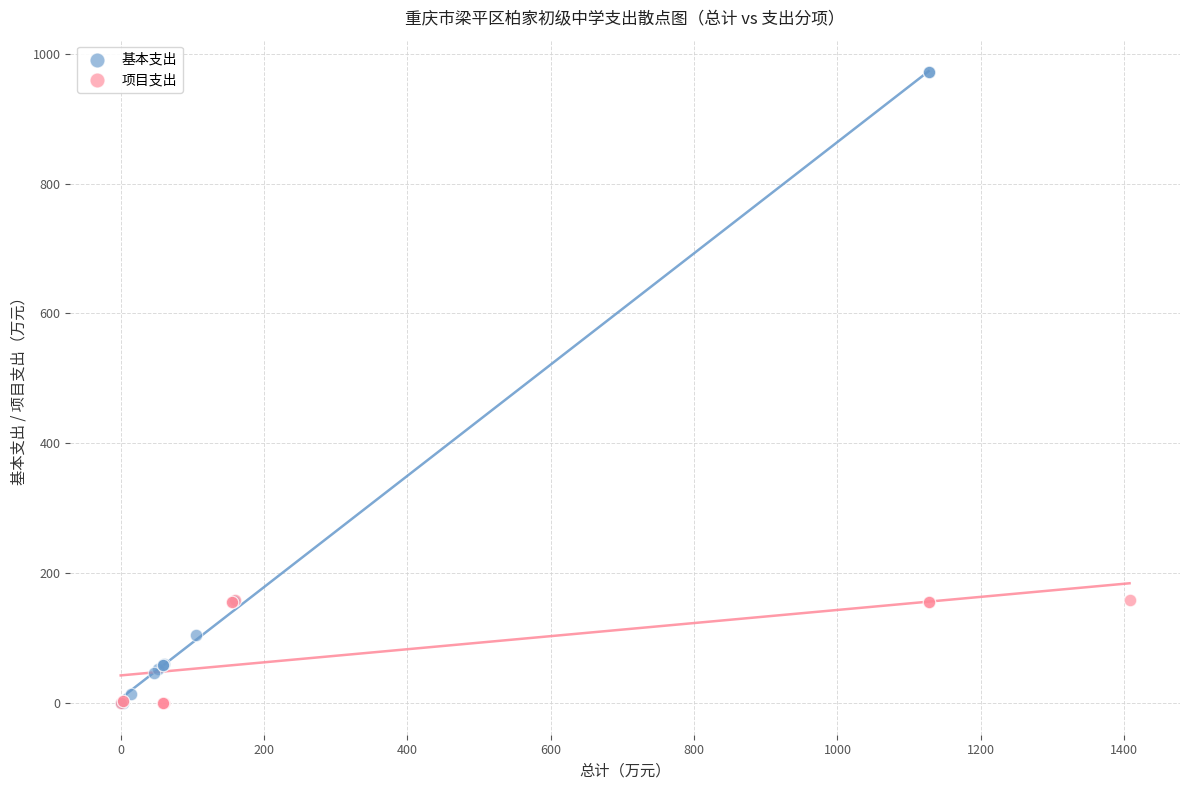

Which series has the widest spread of Y values?

基本支出